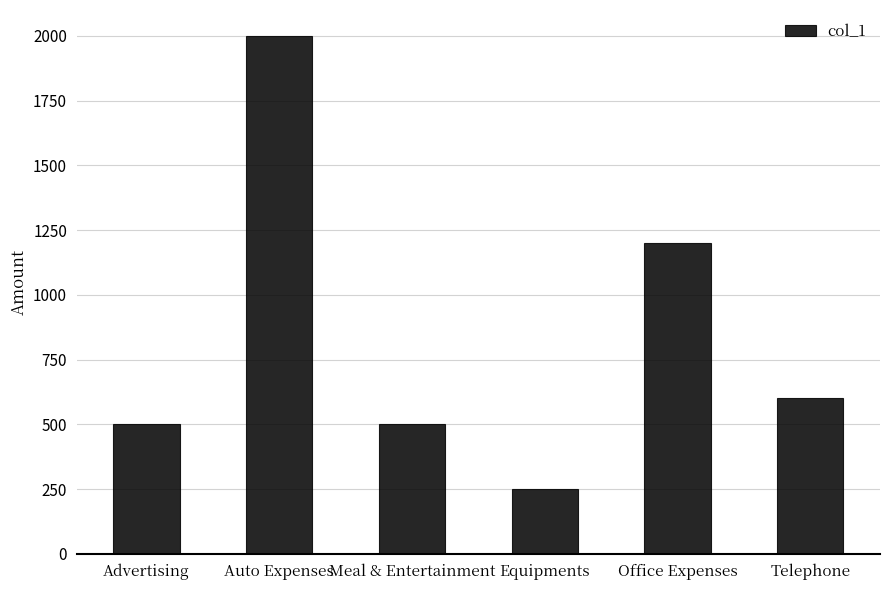

What is the difference between the second highest and minimum values?

950